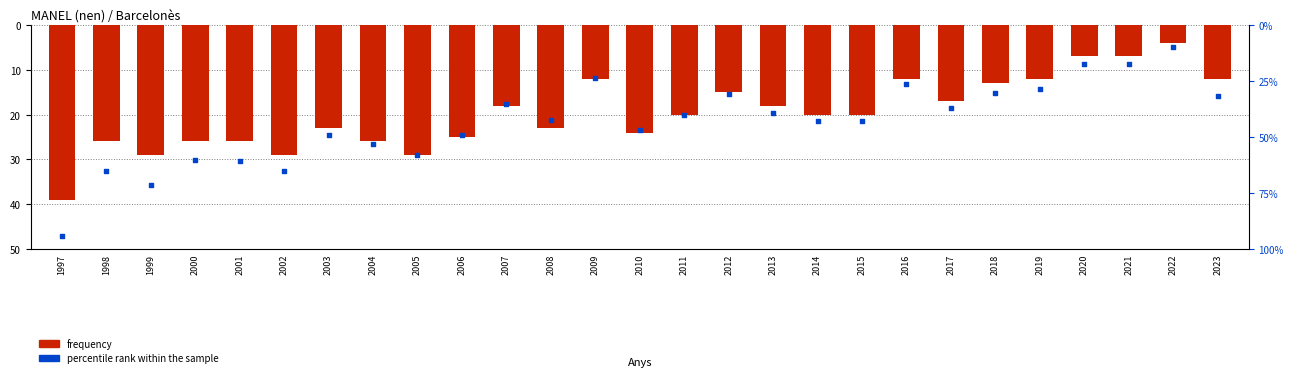

Is the value of frequency at 2011 greater than the value of percentile rank within the sample at 1999?

No